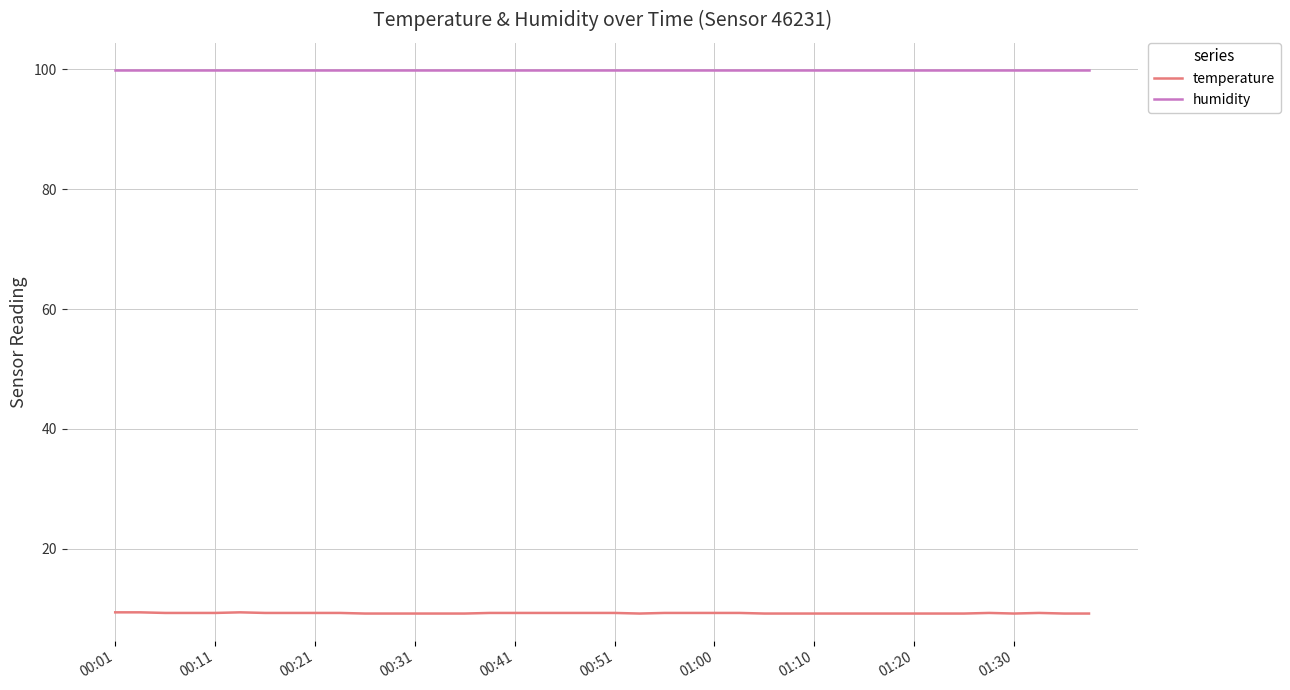

What are all the series names shown in the legend?

temperature, humidity